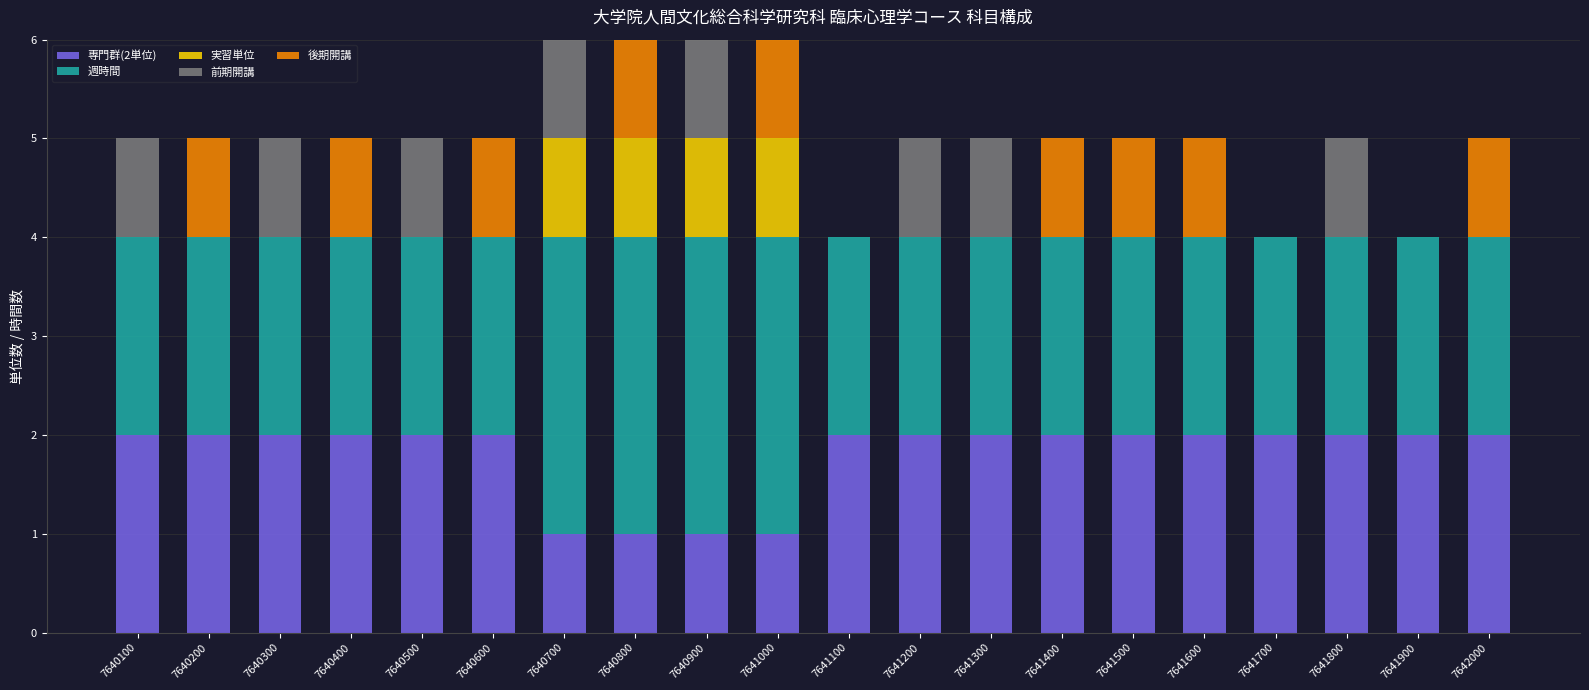

What is the total value across all series at 7640900?

6